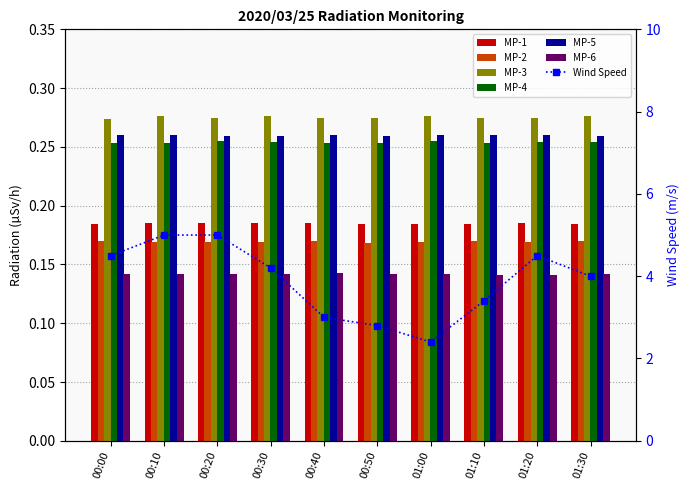

Are the bars grouped side by side (vs. stacked)?

Yes